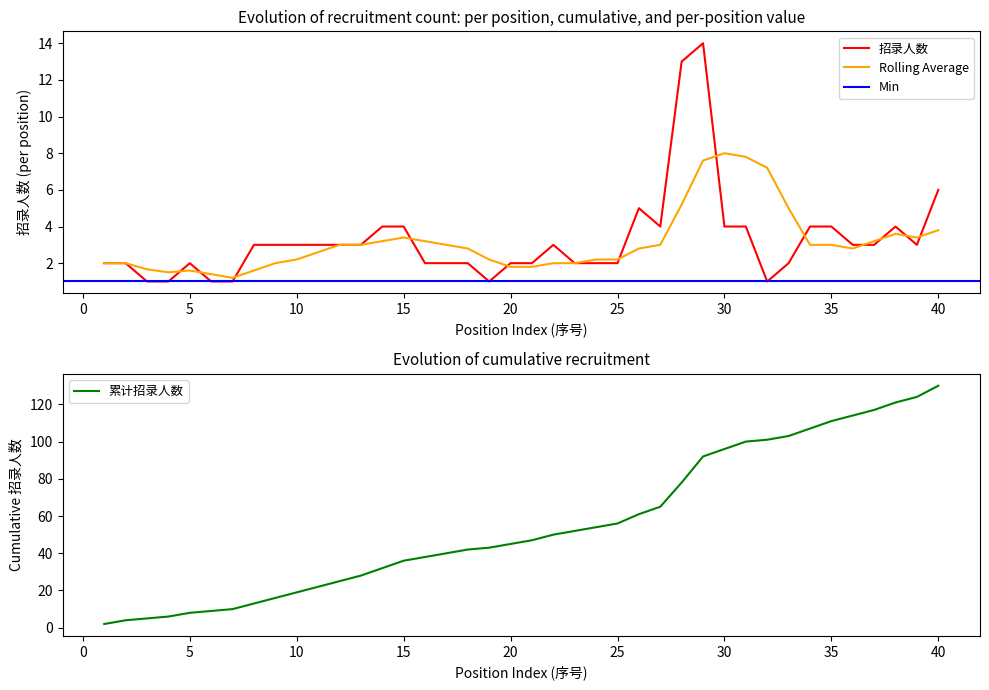

True or false: 招录人数 and 累计招录 intersect in this chart.

False